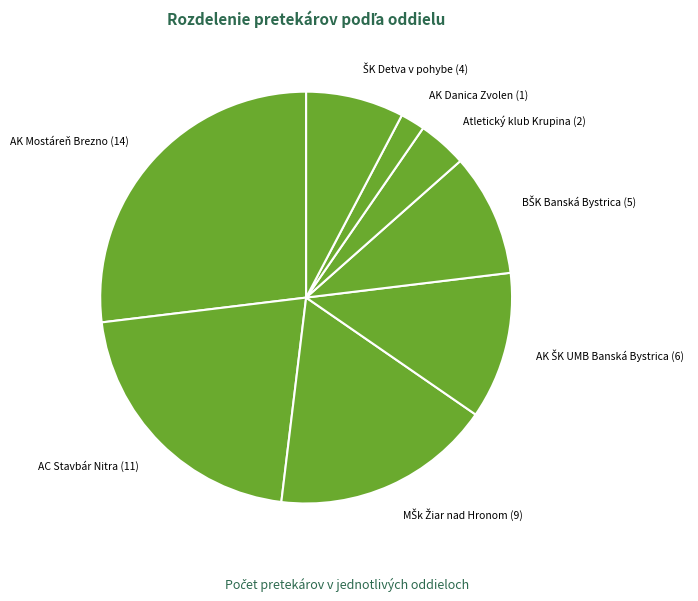

Is there a majority slice in this chart?

No